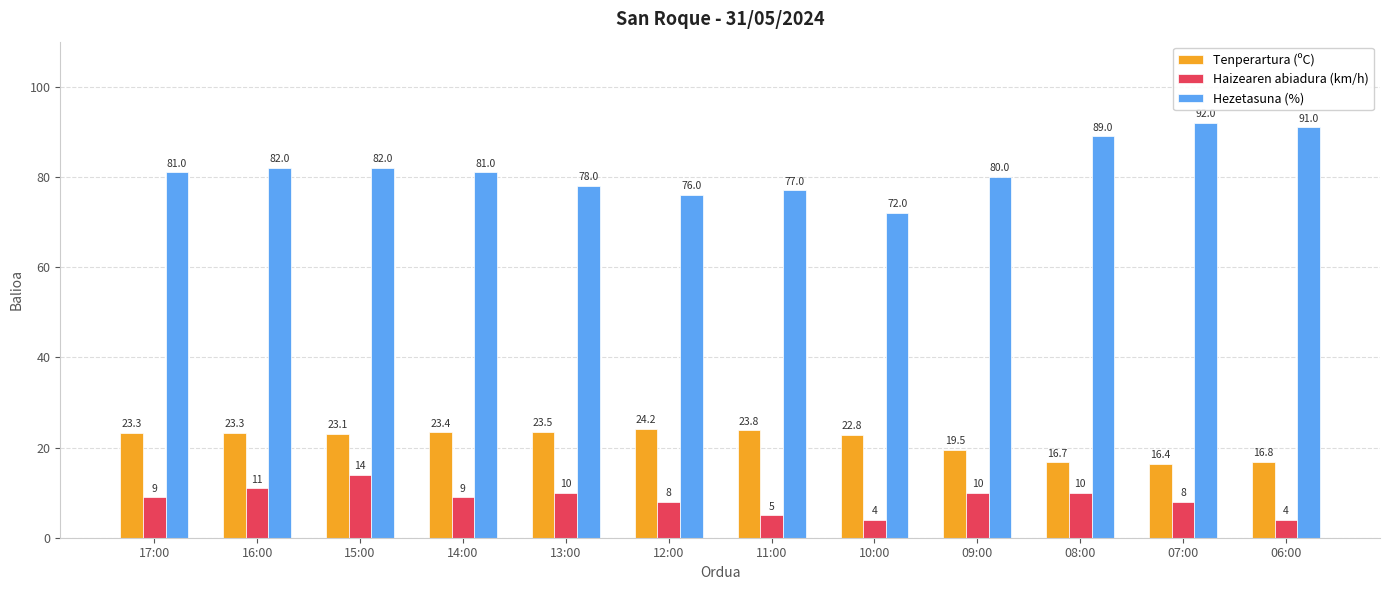

Which series changed the most between 13:00 and 11:00?

Haizearen abiadura (km/h)